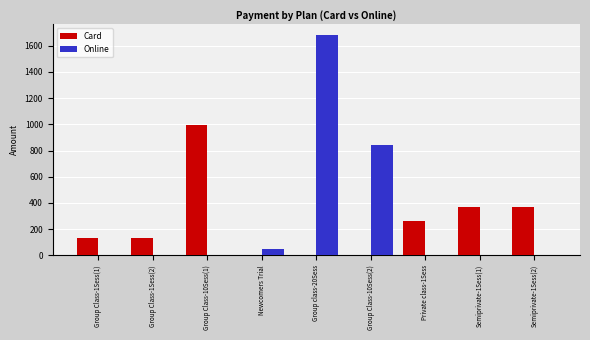

True or false: Card has a value of 614 at Semiprivate-1Sess(2).

False